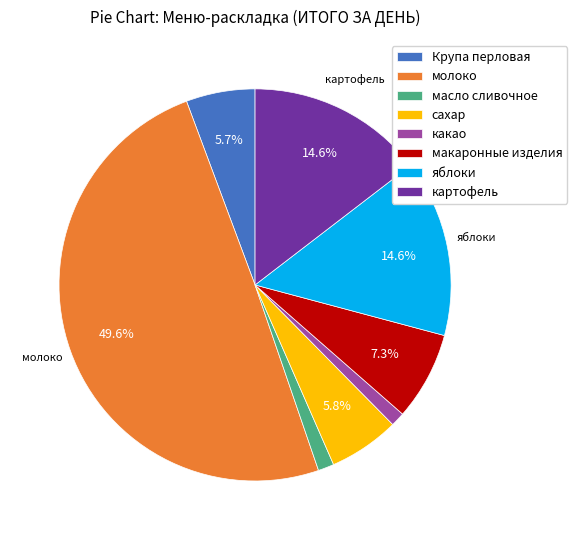

To the nearest percent, what is the combined percentage of какао and сахар?

7%